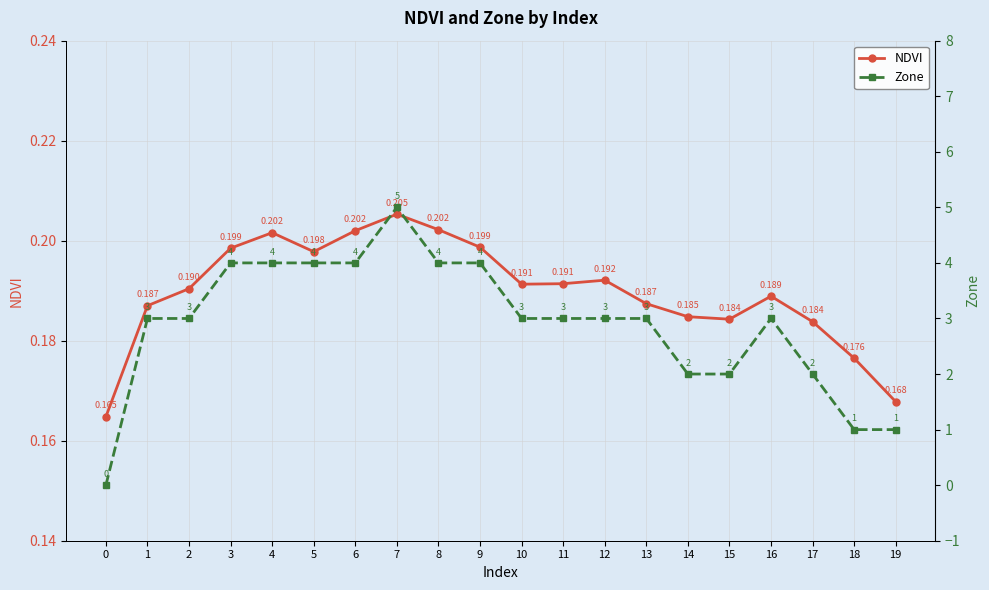

What is the value of the NDVI point at the 17th from the left?

0.2